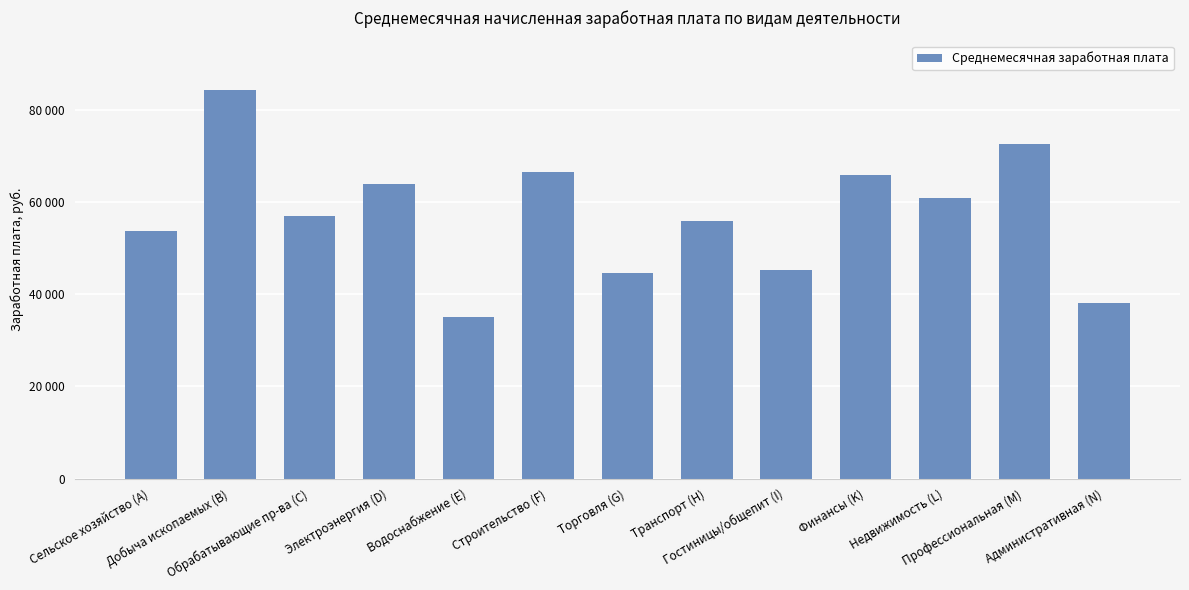

What is the change in value from Обрабатывающие пр-ва (C) to Финансы (K)?

+8869.3